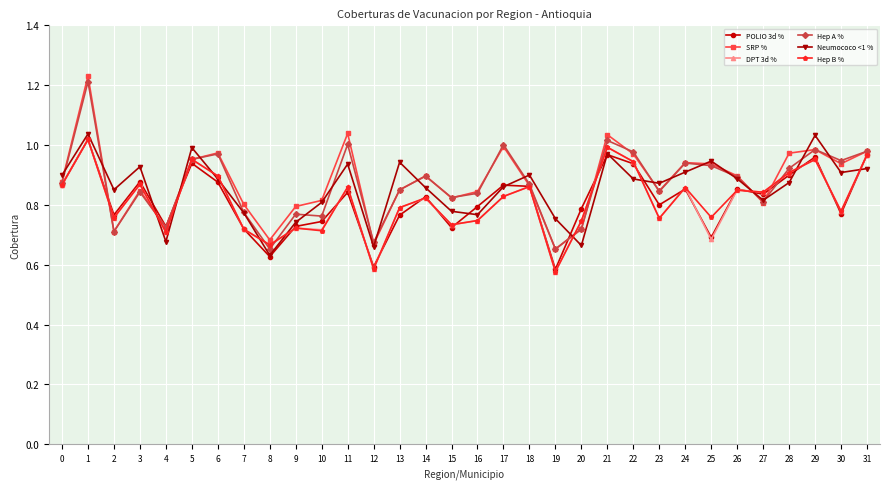

At which category does SRP % reach its first local peak?

1